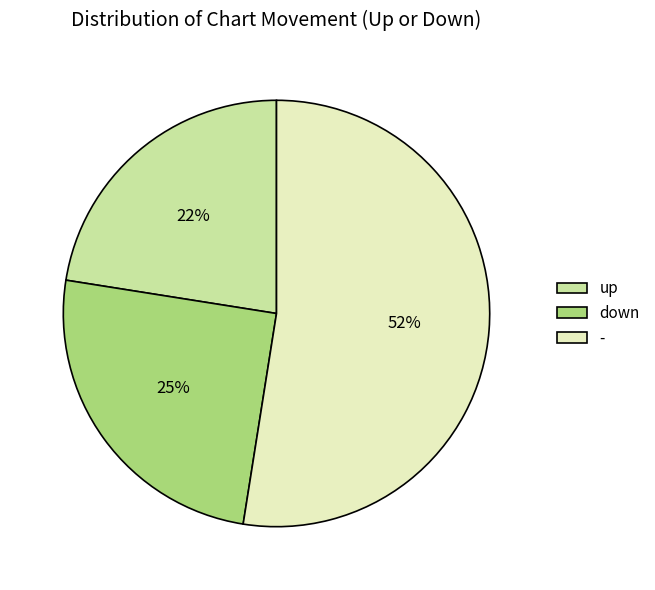

Rank the categories by value from highest to lowest.

-, down, up